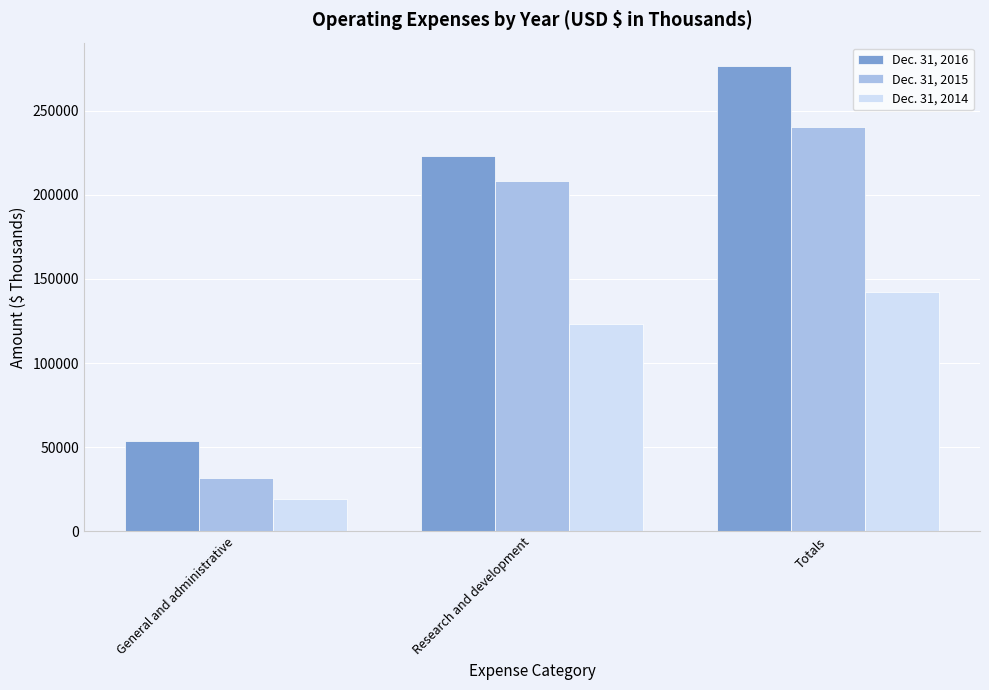

What is the lowest value of the Dec. 31, 2016 series?

53798